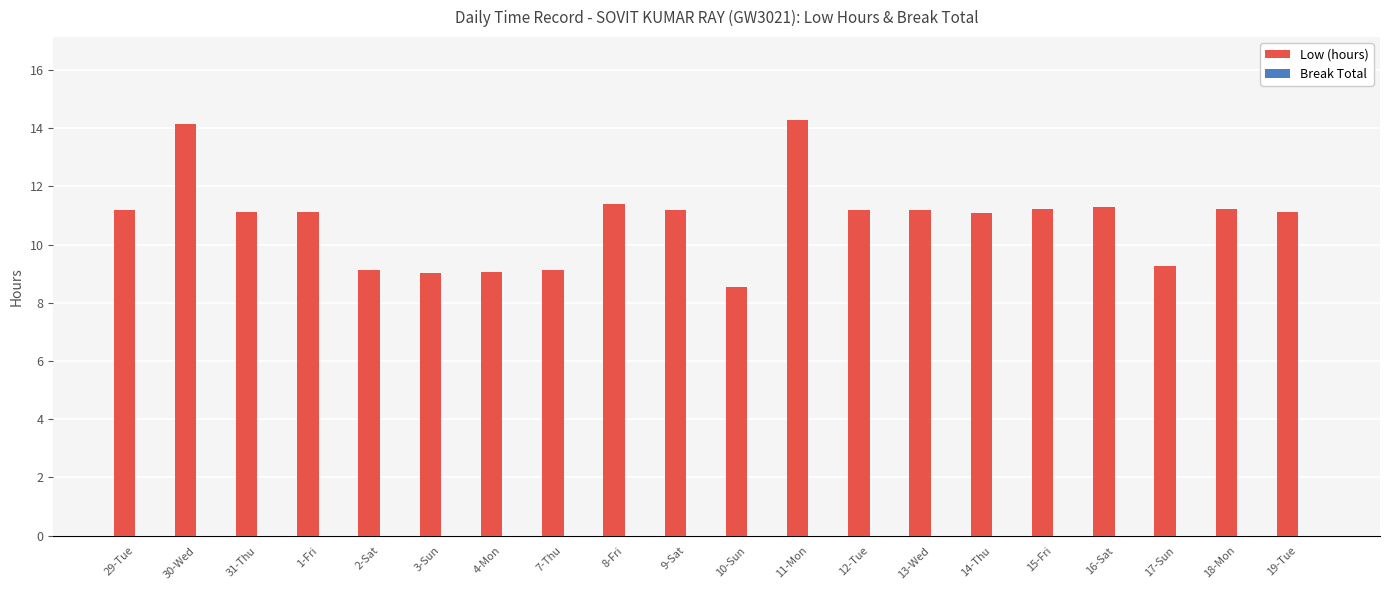

At which category does the chart reach its minimum across all series?

10-Sun